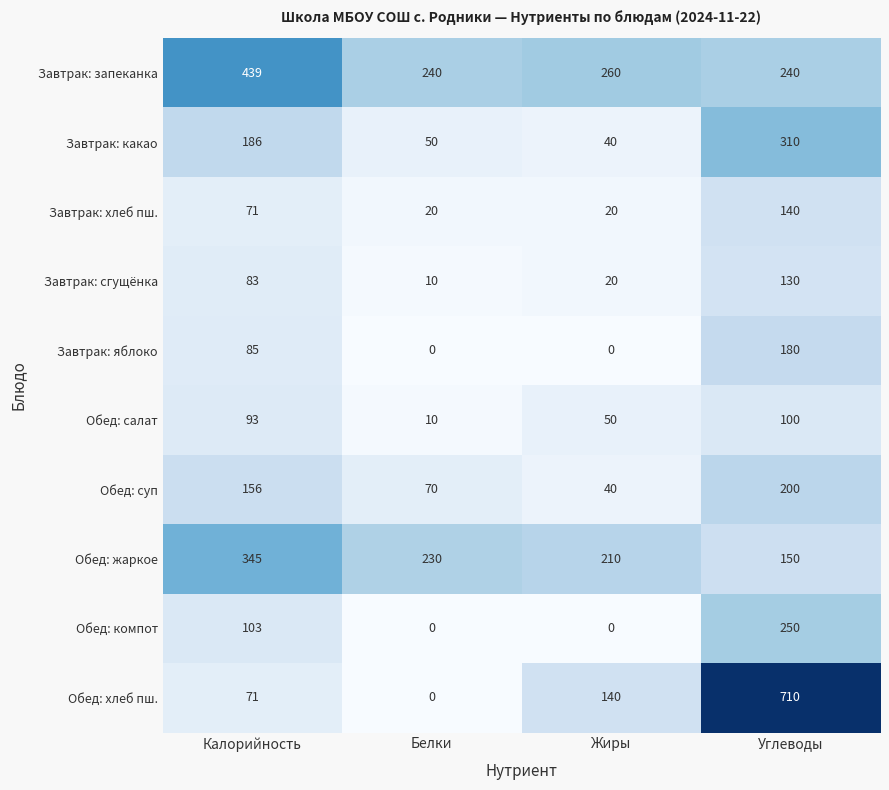

List the series in order of their peak value, lowest first.

Обед: салат, Завтрак: сгущёнка, Завтрак: хлеб пш., Завтрак: яблоко, Обед: суп, Обед: компот, Завтрак: какао, Обед: жаркое, Завтрак: запеканка, Обед: хлеб пш.